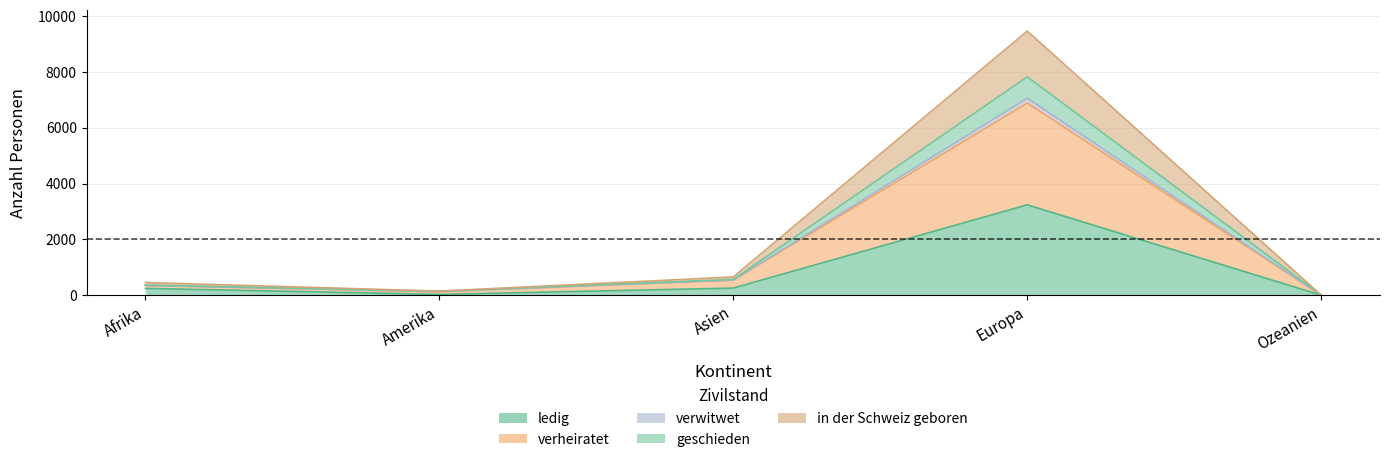

Between Afrika and Europa, which is larger?

Europa